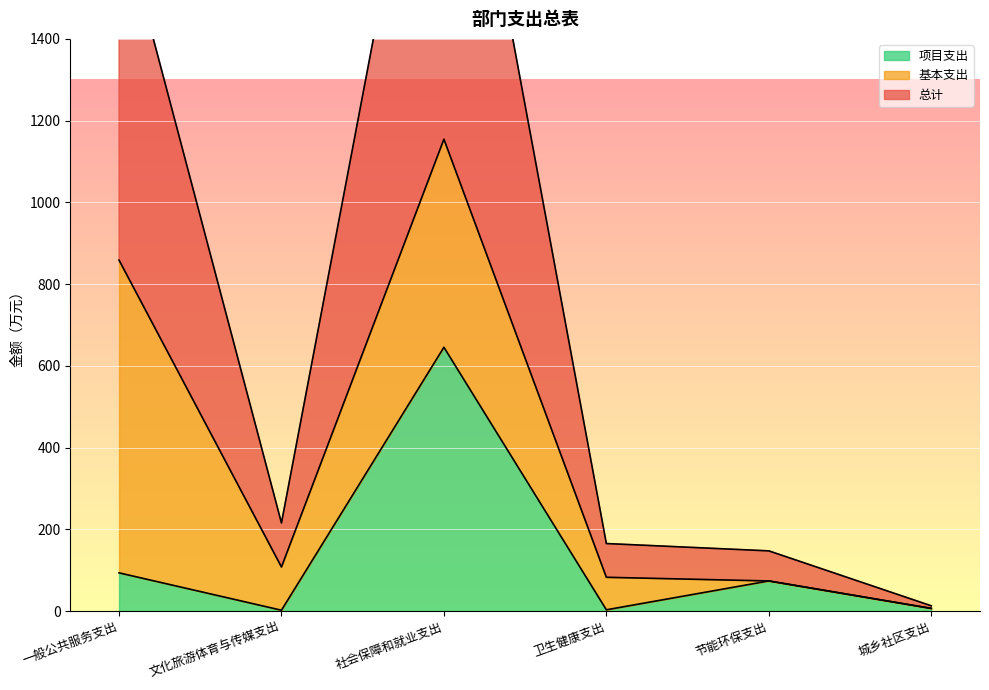

What is the value of the 总计 point at the 4th from the left?

82.6